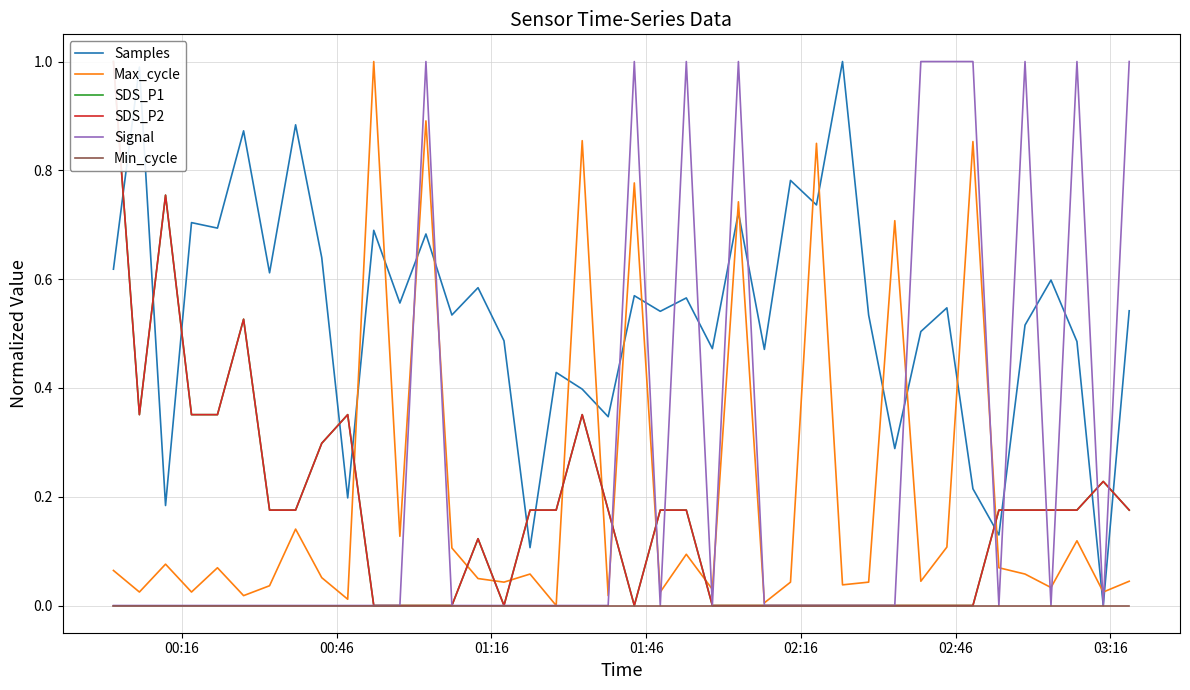

Which series ends up on top after the final intersection of Max_cycle and Samples?

Samples